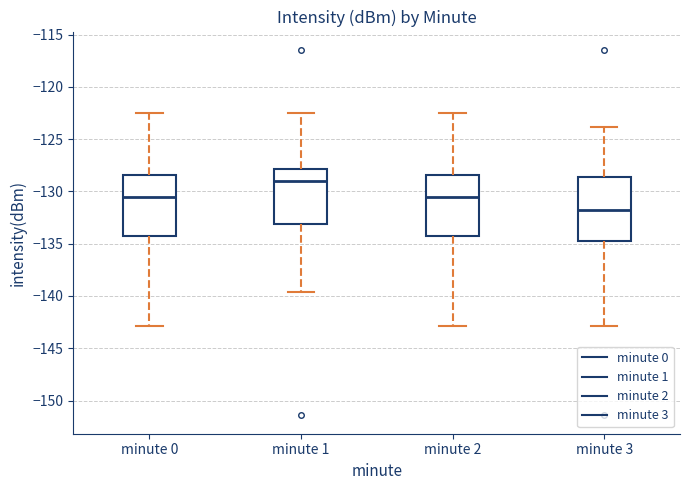

Which box has the lowest median line?

minute 3